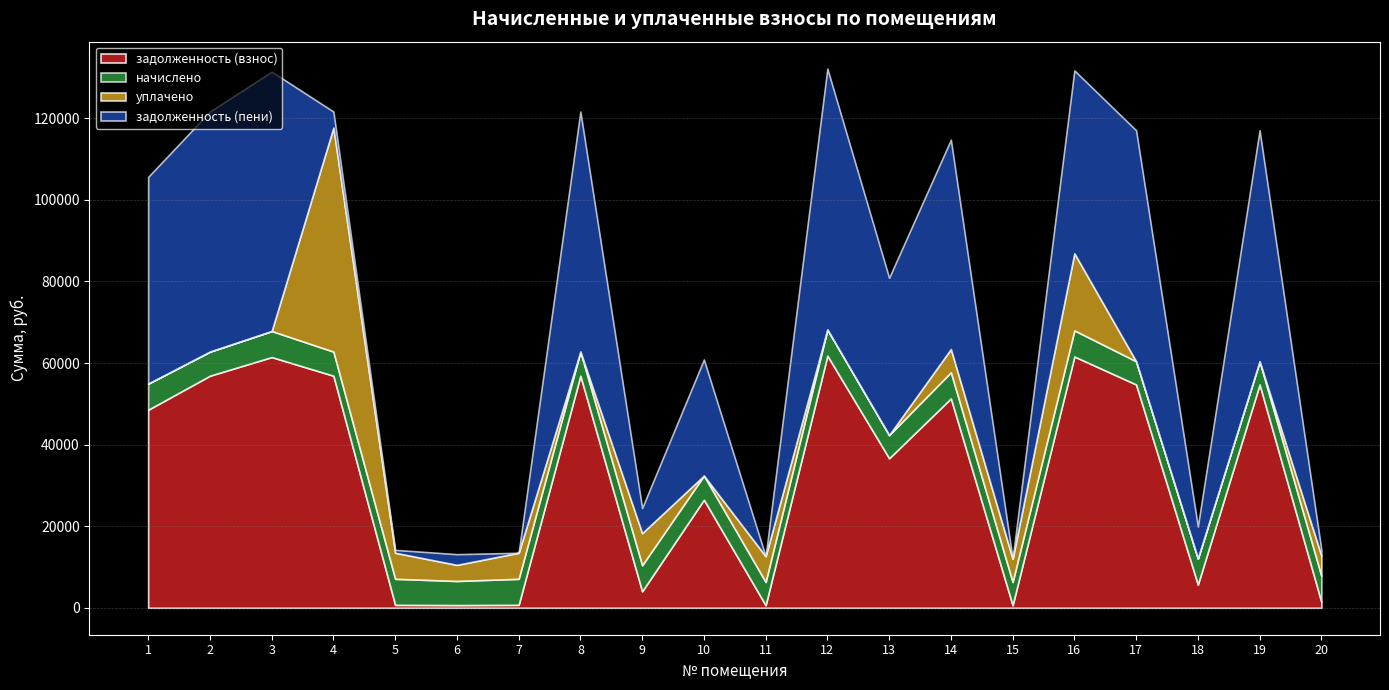

Rank the series at 19 from highest to lowest value.

задолженность (пени), задолженность (взнос), начислено, уплачено